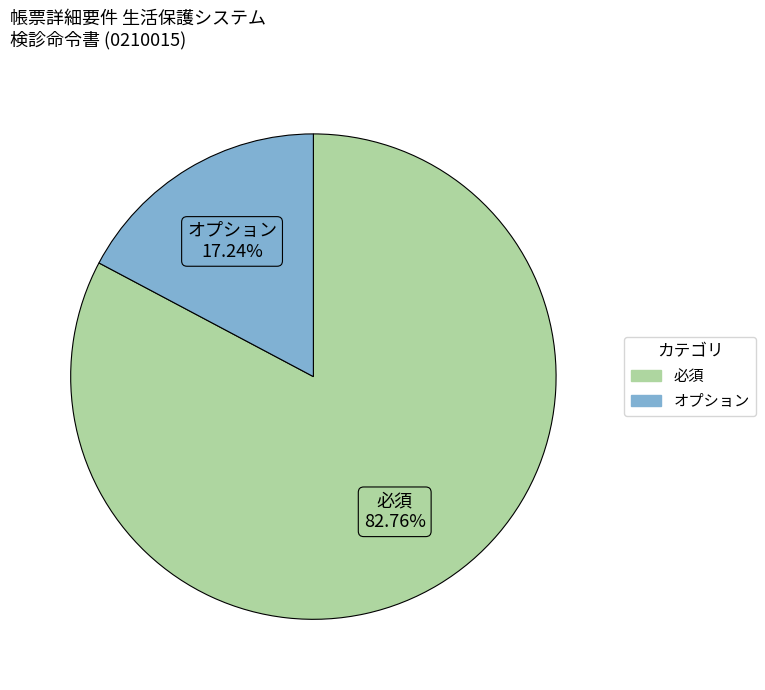

Is the sum of 必須 and オプション greater than half?

Yes